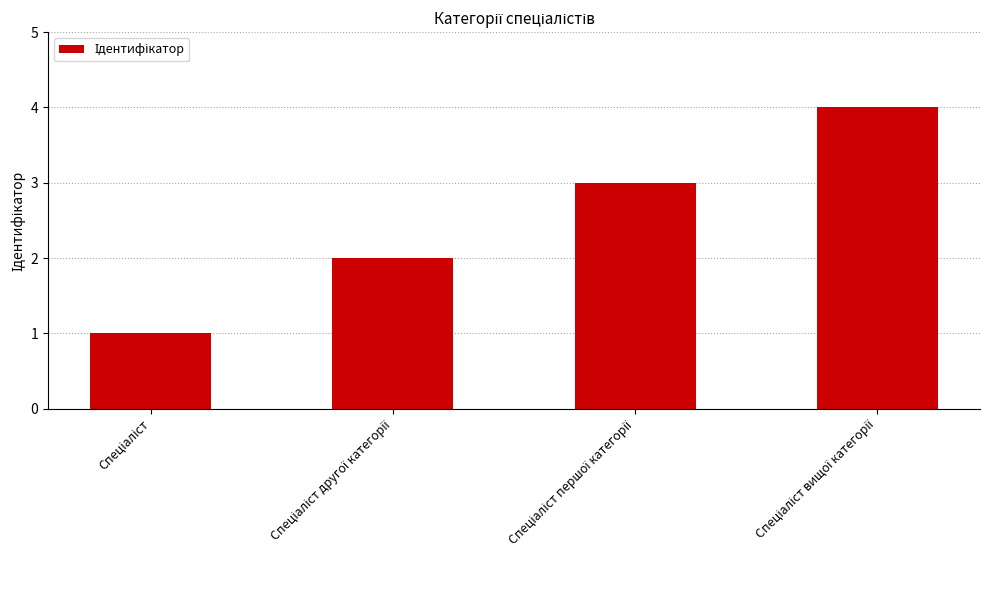

What is the greatest value displayed?

4